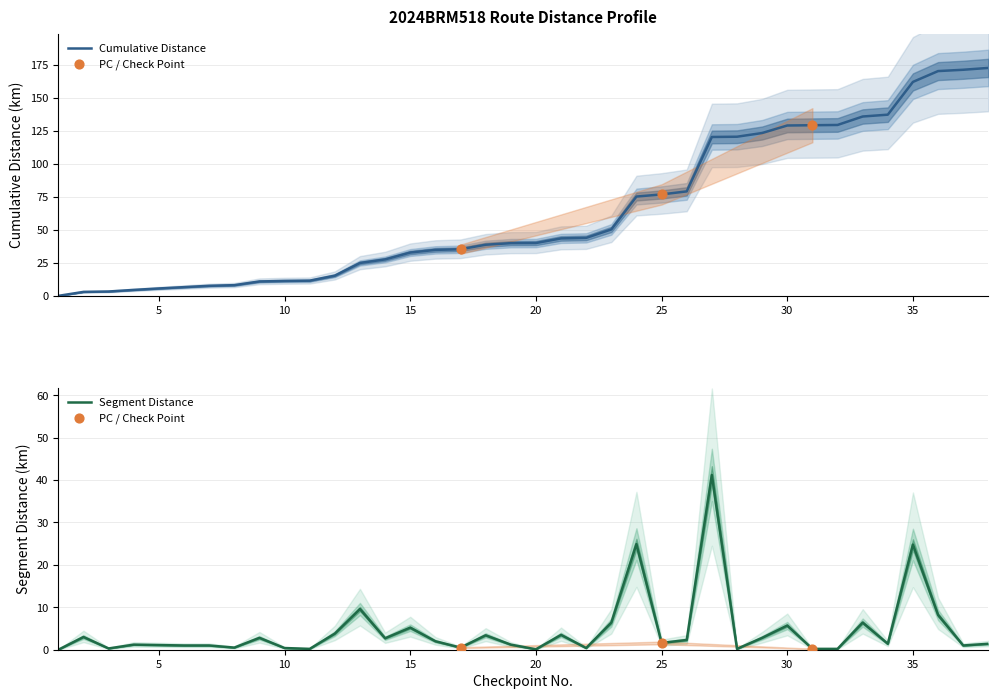

Which series has the largest Y range (max minus min)?

cumulative_distance